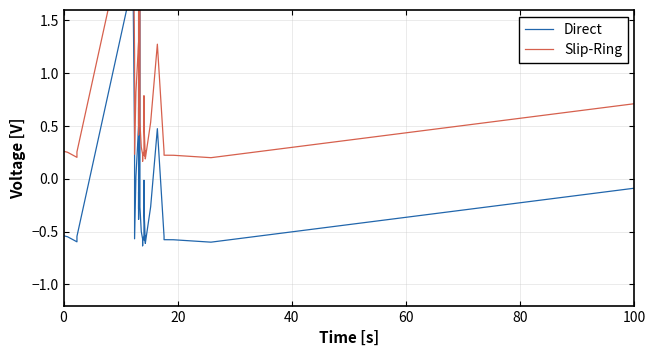

How many interior local peaks does the Slip-Ring series have?

9